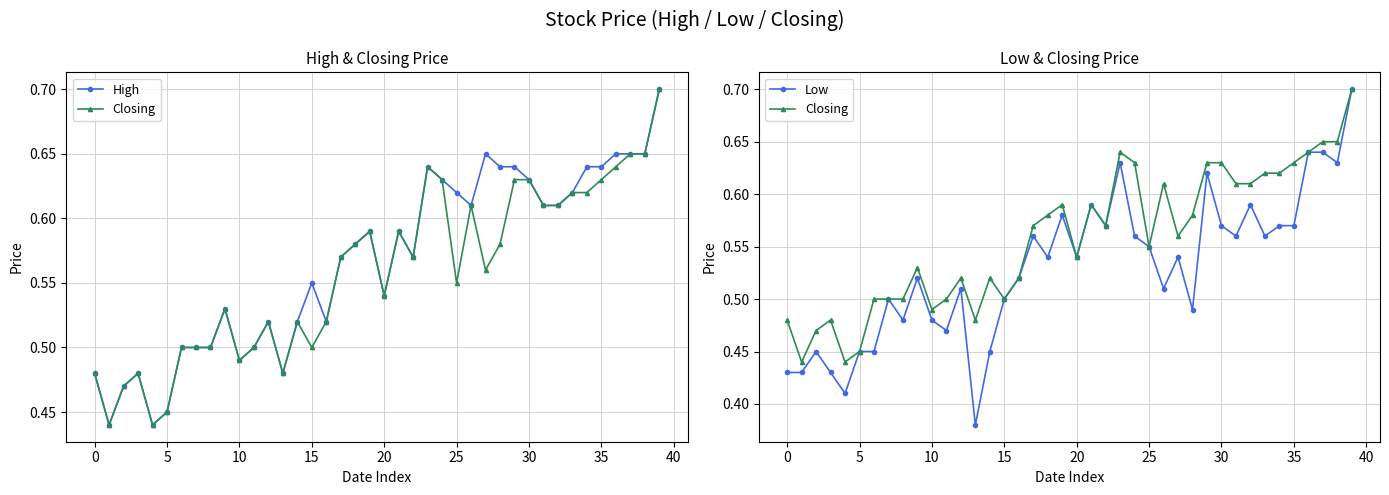

What is the value of the Closing point at the 1st from the left?

0.5